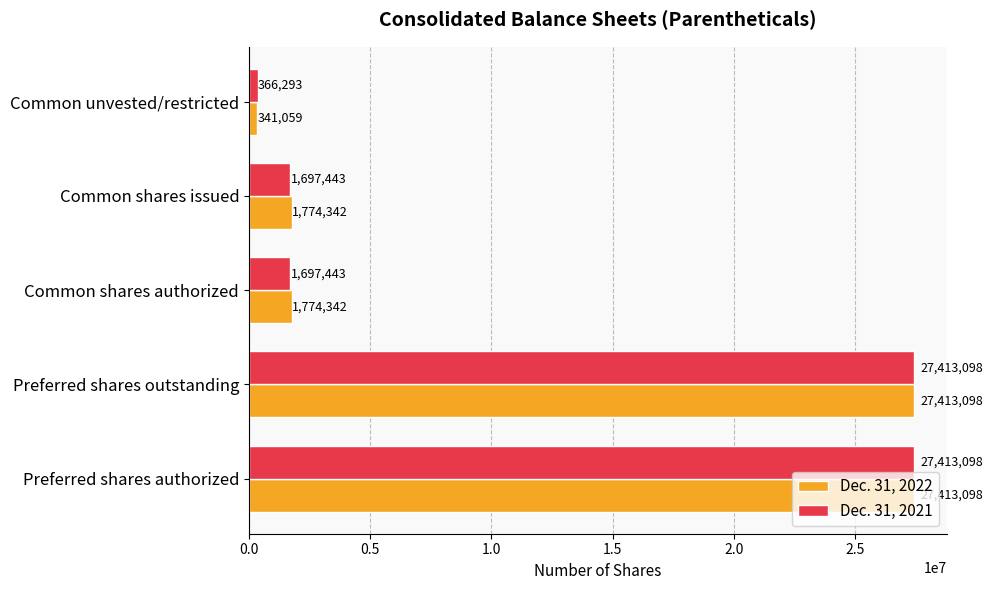

Rank the series by their average value, from lowest to highest.

Dec. 31, 2021, Dec. 31, 2022